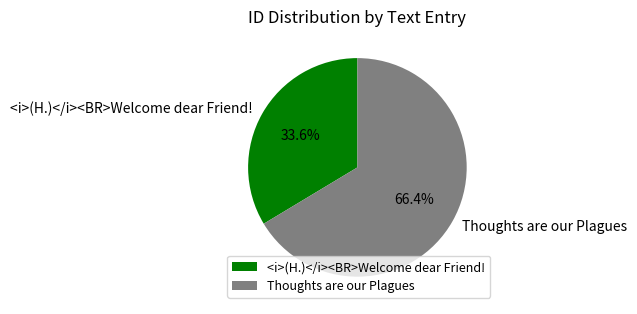

Which category has the smallest portion of the pie?

<i>(H.)</i><BR>Welcome dear Friend!